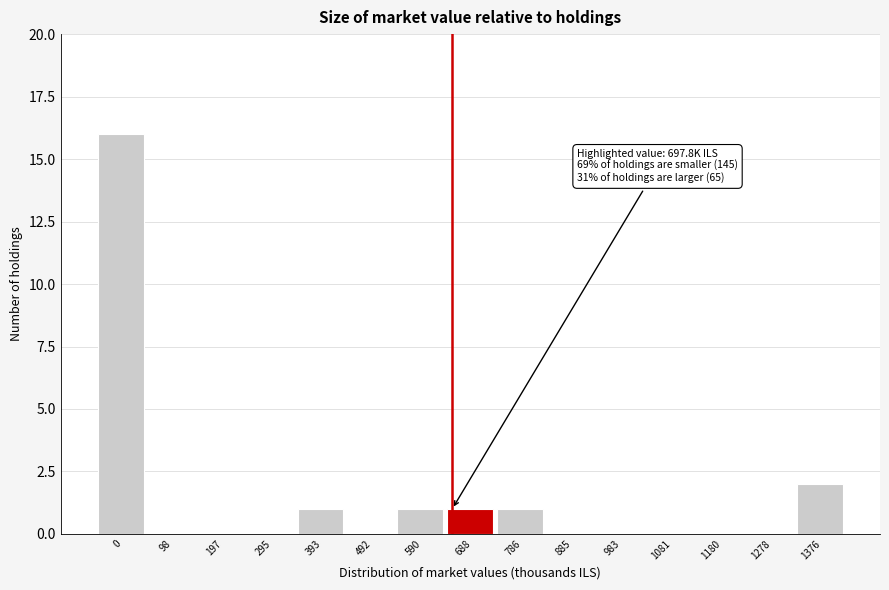

Reading left to right, transcribe all the data shown in this chart.

0=16	98=0	197=0	295=0	393=1	492=0	590=1	688=1	786=1	885=0	983=0	1081=0	1180=0	1278=0	1376=2